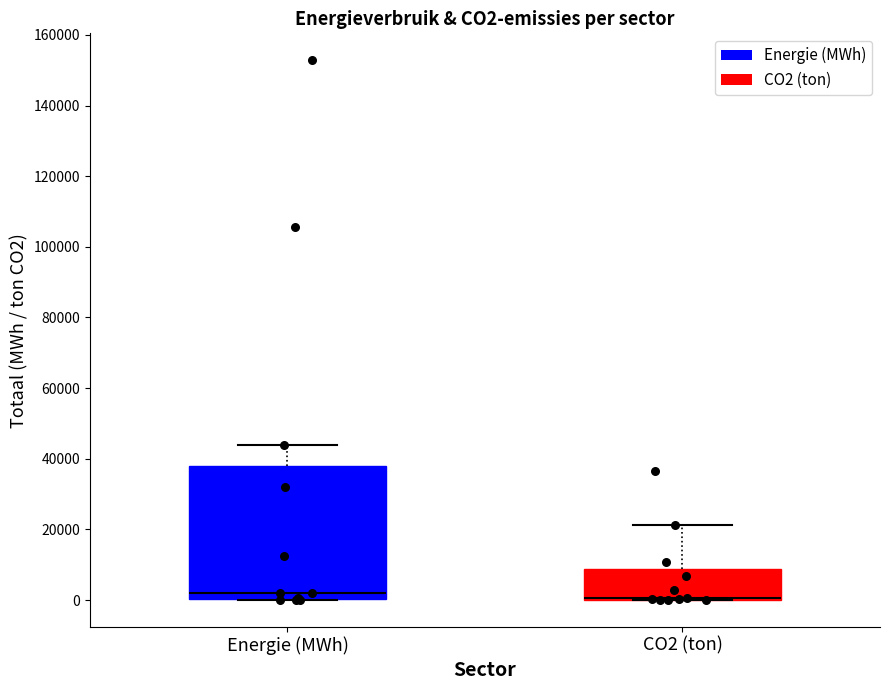

Reading left to right, read every box against the y-axis: the position of its median line, the range the box covers, and the ends of its whiskers. The values are not printed on the chart, so give them approximately, as read against the axis.

Energie (MWh): median 2000, box 0 to 38000, whiskers 0 to 44000
CO2 (ton): median 0 (drawn on the box's lower edge), box 0 to 8000, whiskers 0 to 22000